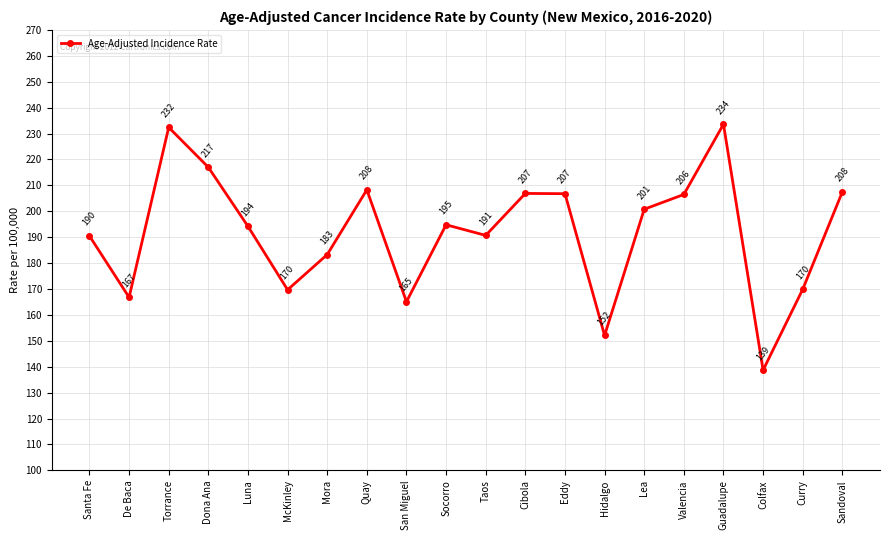

What is the label of the 18th point from the right?

Torrance